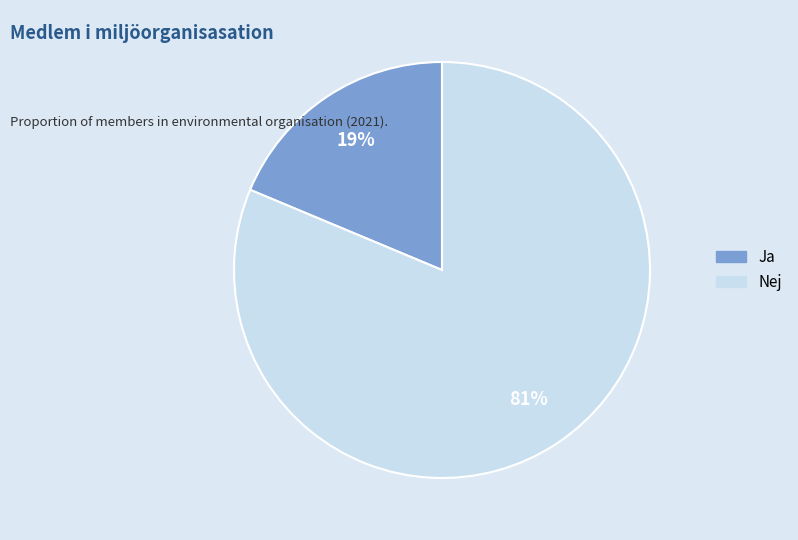

Rank the categories by value from highest to lowest.

Nej, Ja